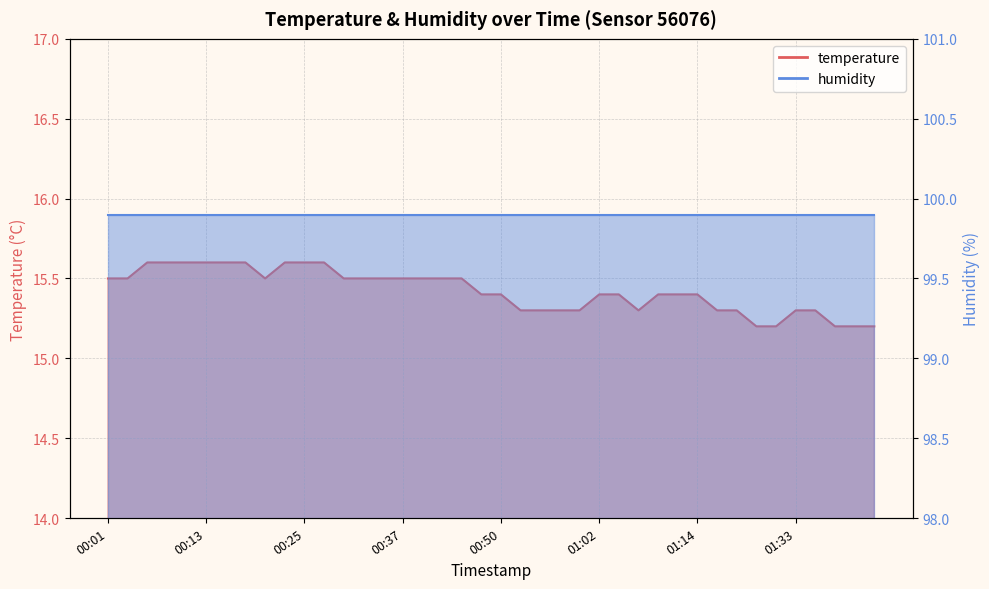

The chart shows a value of 15.6 at 00:13. True or false?

True